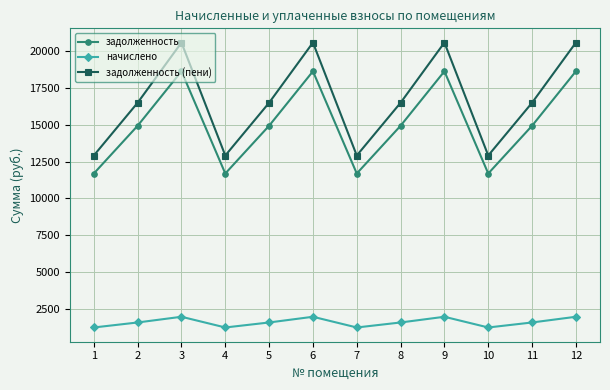

What are all the series names shown in the legend?

задолженность, начислено, задолженность (пени)